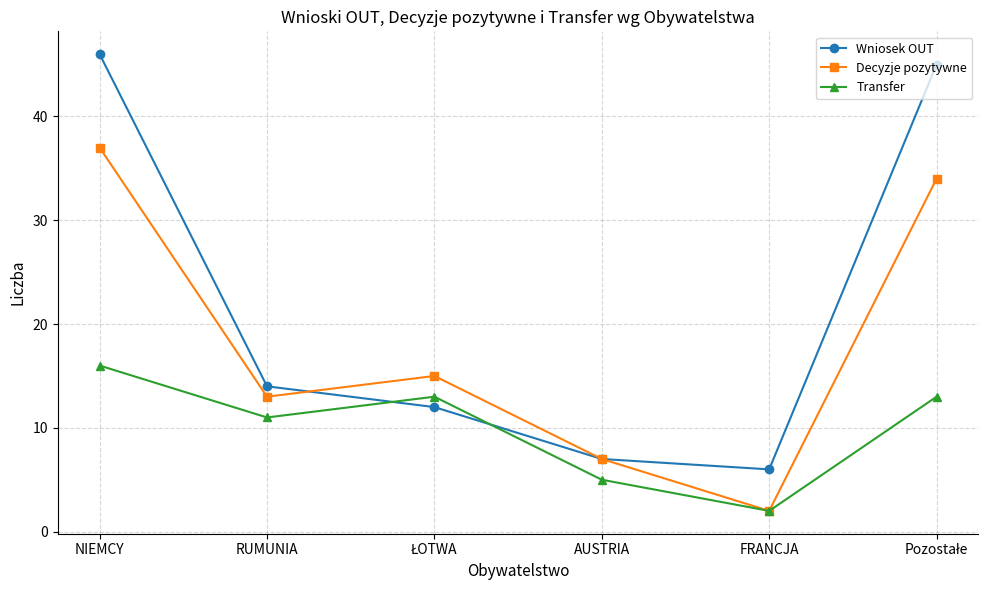

What is the total value across all series at AUSTRIA?

19